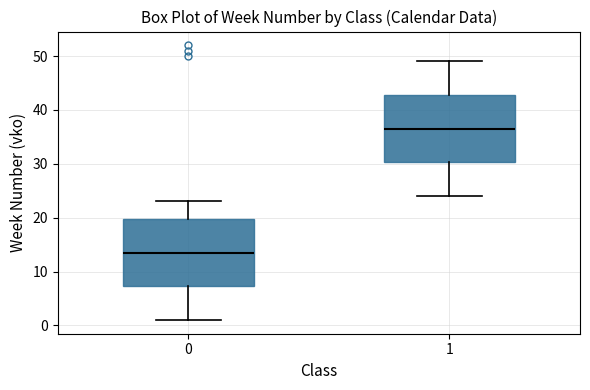

Reading left to right, transcribe this box plot: for each box, give where its median line is, the range the box spans, and where its two whiskers end, as read against the y-axis. The values are not printed on the chart, so give them approximately, as read against the axis.

0: median 14, box 7 to 20, whiskers 1 to 23
1: median 37, box 30 to 43, whiskers 24 to 49